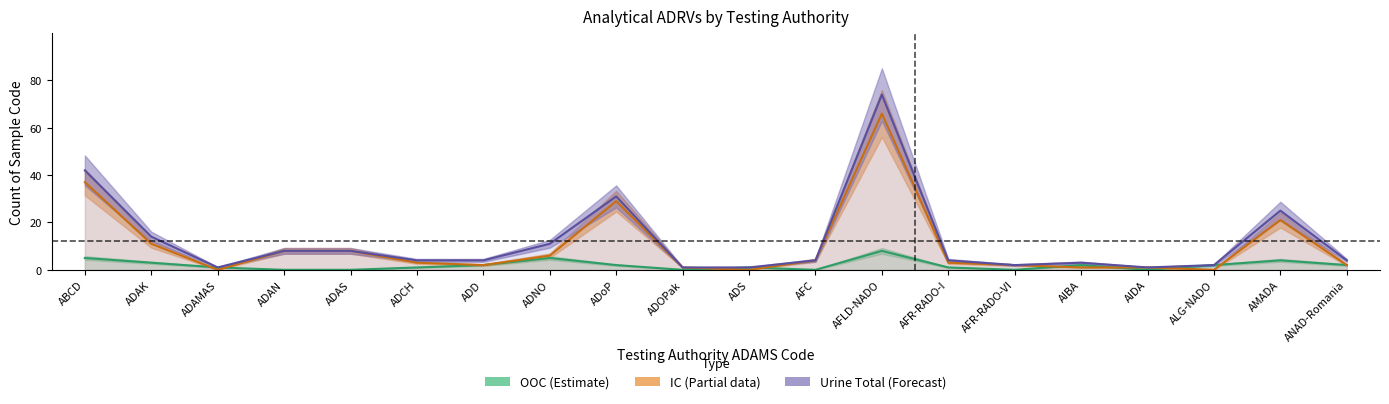

After their last crossing, which series has the higher values: IC or OOC?

IC